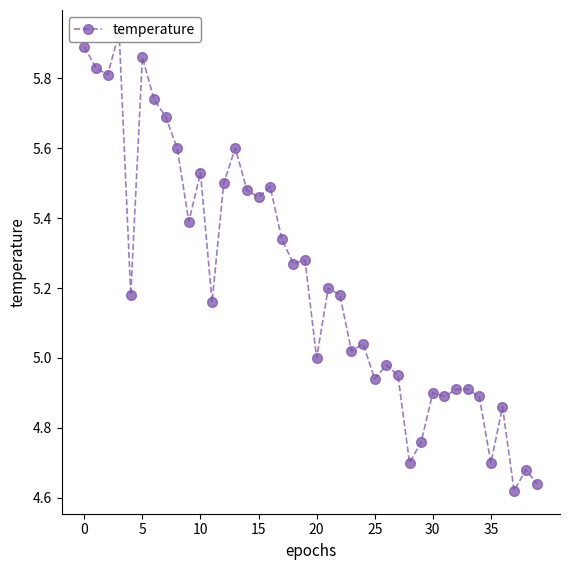

What is the maximum value shown in the chart?

5.9